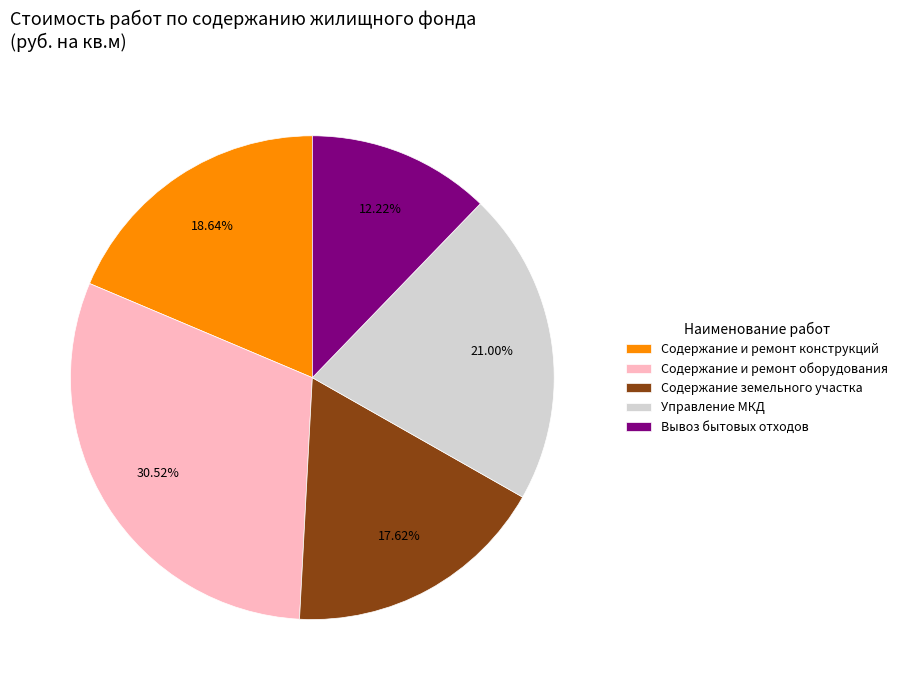

Count the number of slices in the pie.

5